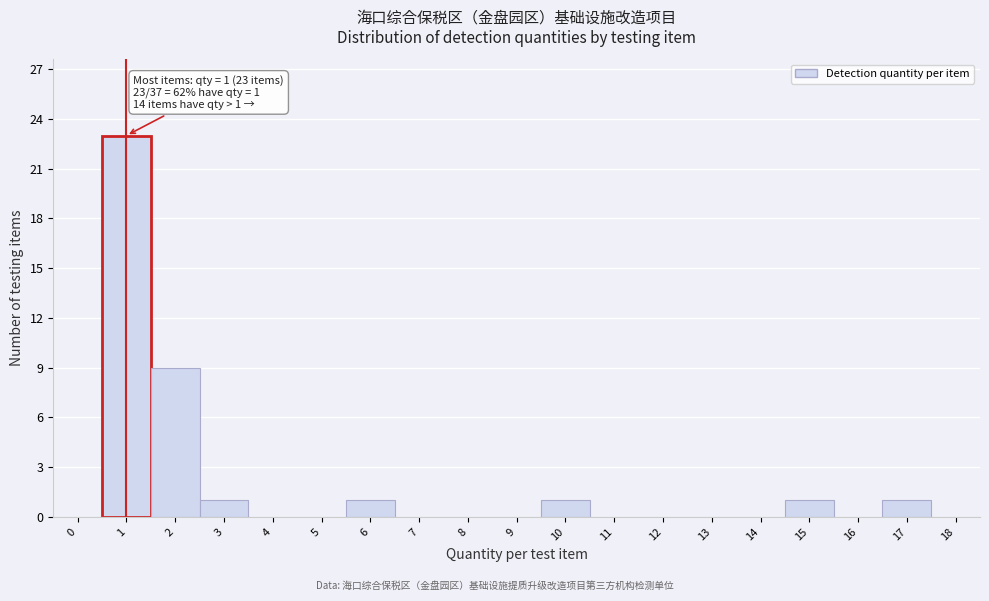

Which range on the x-axis has the tallest bar?

0.5 to 1.5